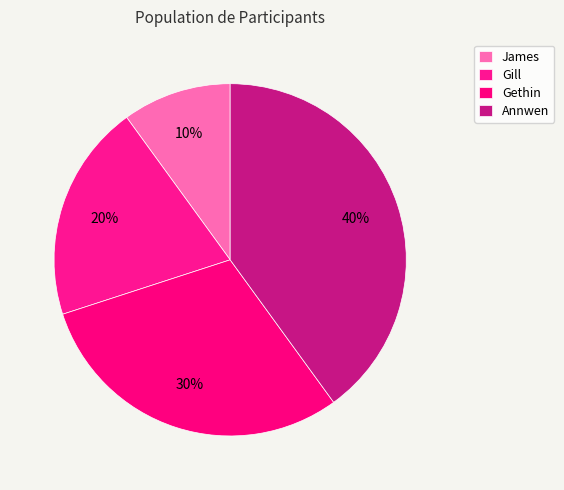

How many segments does this pie chart have?

4